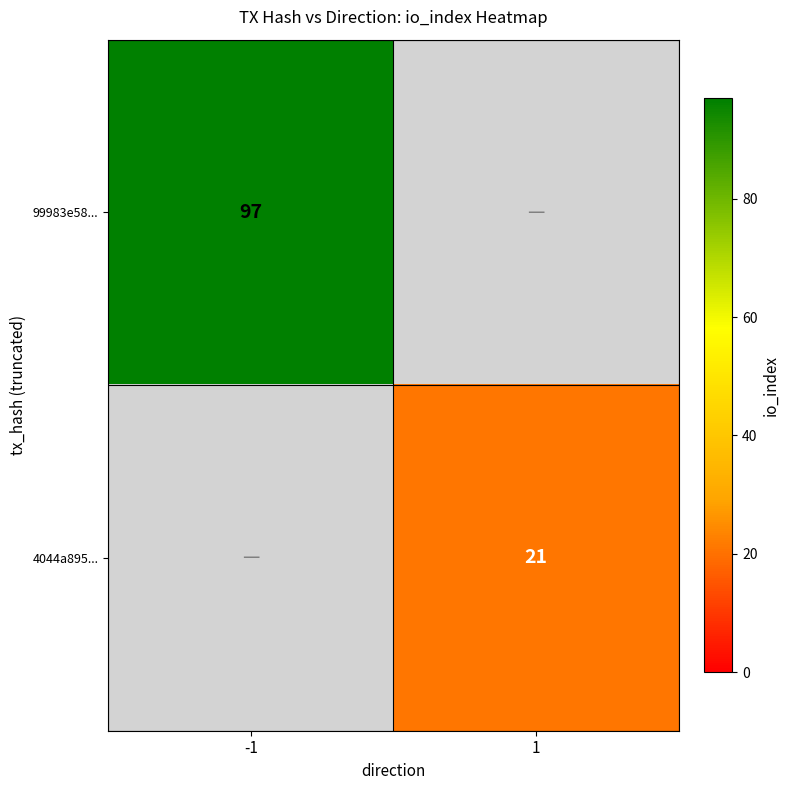

Is the value of 99983e58... at -1 greater than the value of 4044a895... at 1?

Yes